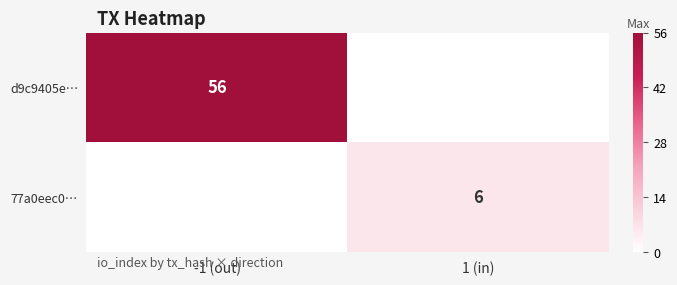

Is it true that 77a0eec0… equals 10 at 1 (in)?

False